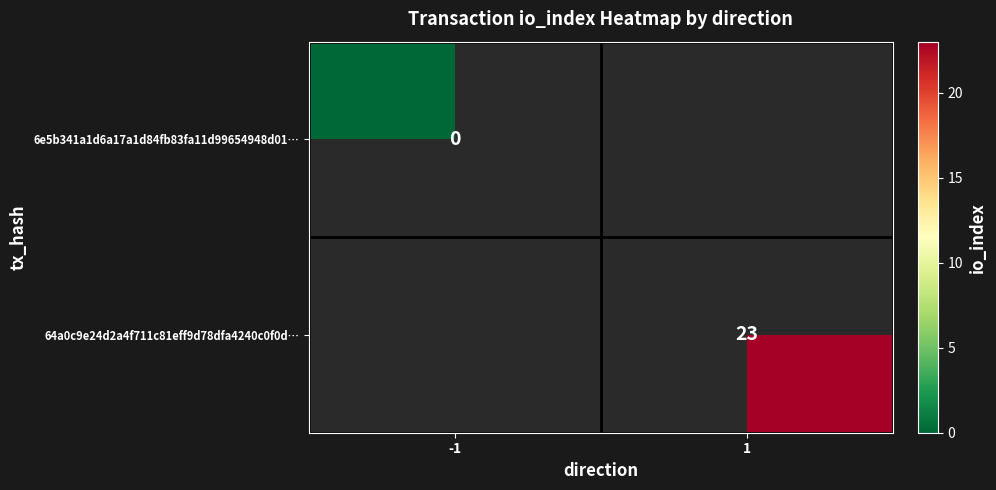

The 64a0c9e24d2a4f711c81eff9d78dfa4240c0f0d… series shows 23 at 1. True or false?

True